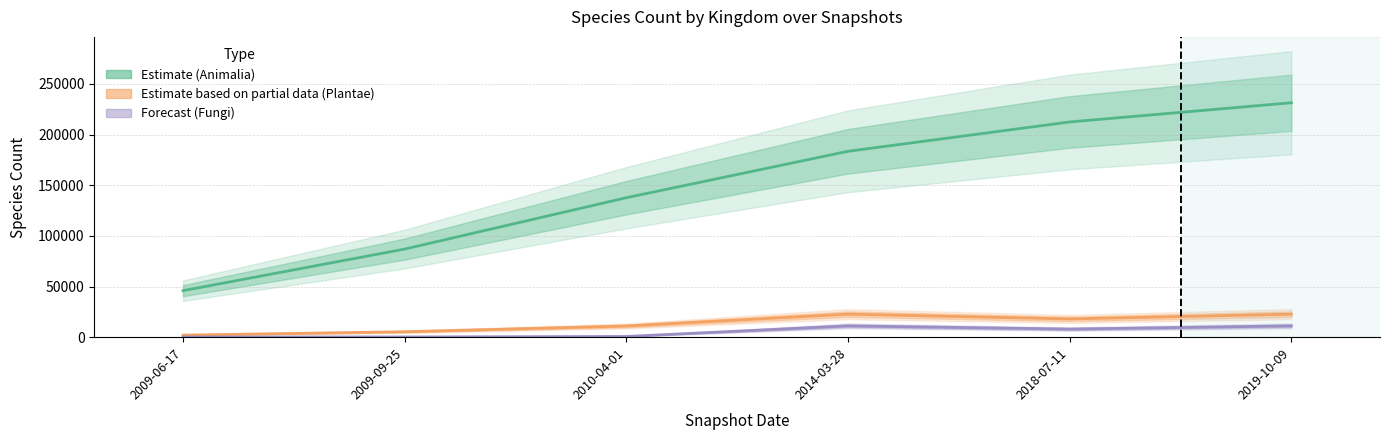

What is the total value across all series at 2018-07-11?

238398